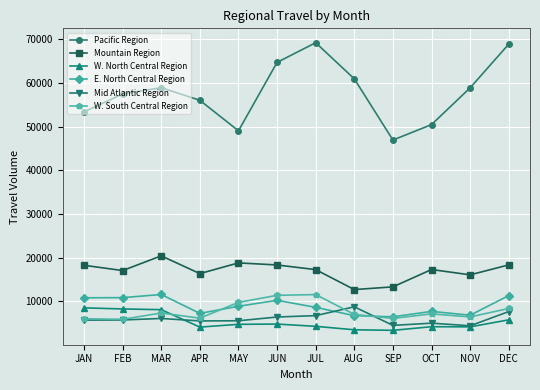

Which series has the widest spread of values?

Pacific Region